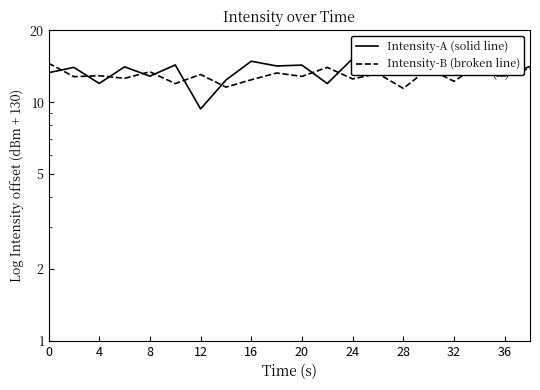

At which category does Intensity-B (broken line) reach its first local peak?

4